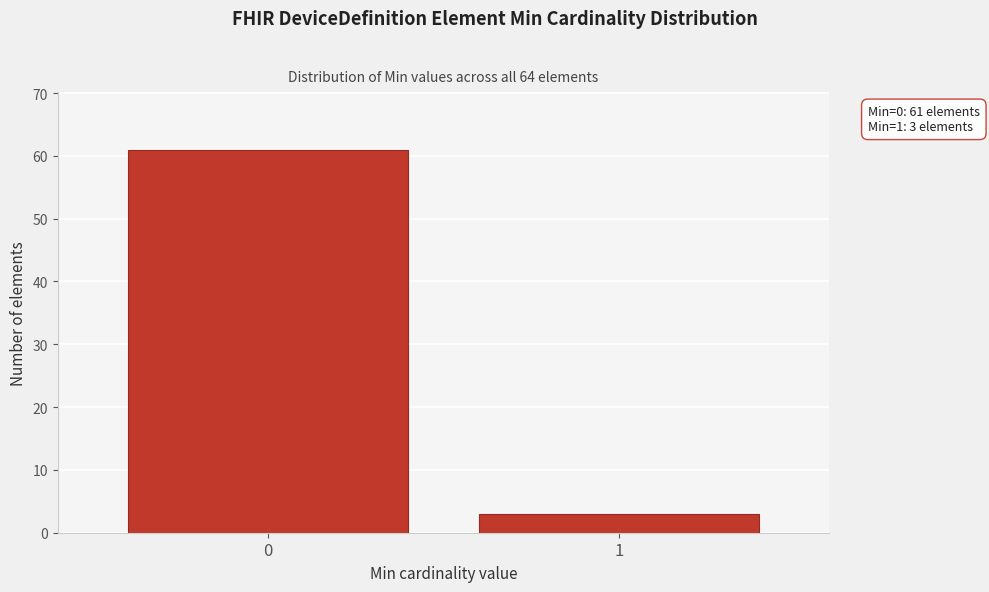

Reading left to right, extract all data points from this chart.

61	3